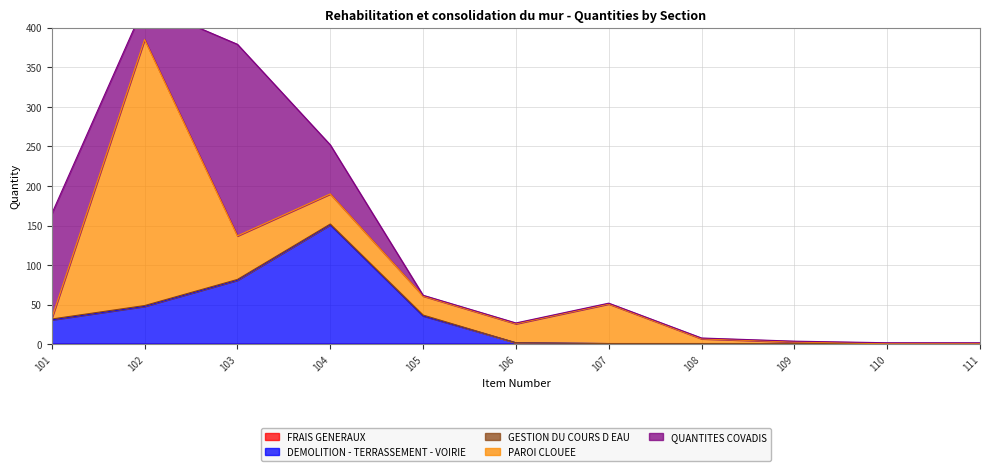

True or false: DEMOLITION - TERRASSEMENT - VOIRIE has a value of 36 at 105.

True